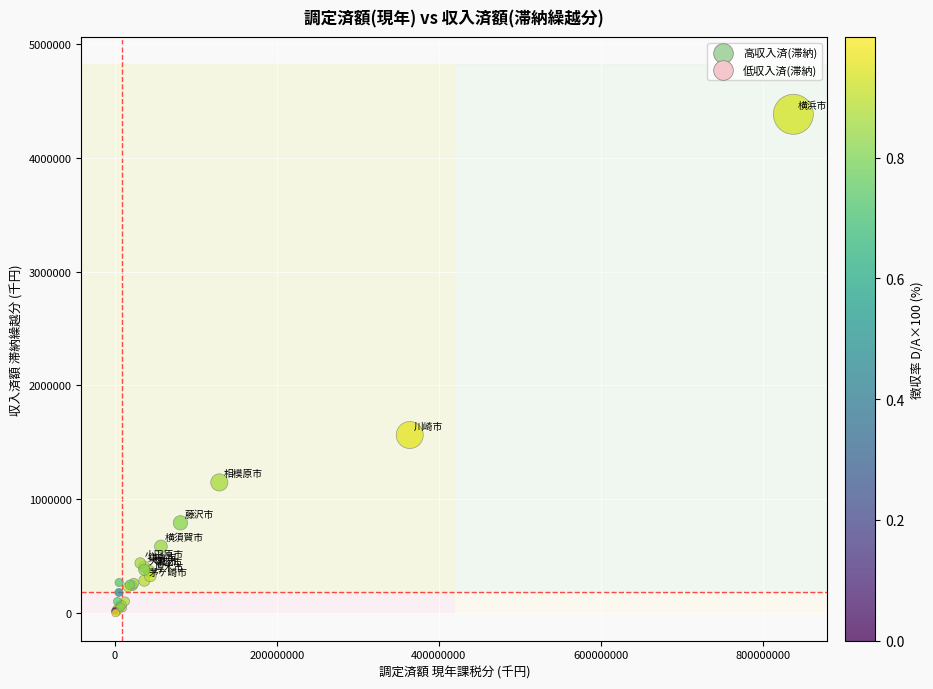

What Y value in the scatter plot is closest to 2191843?

1564839